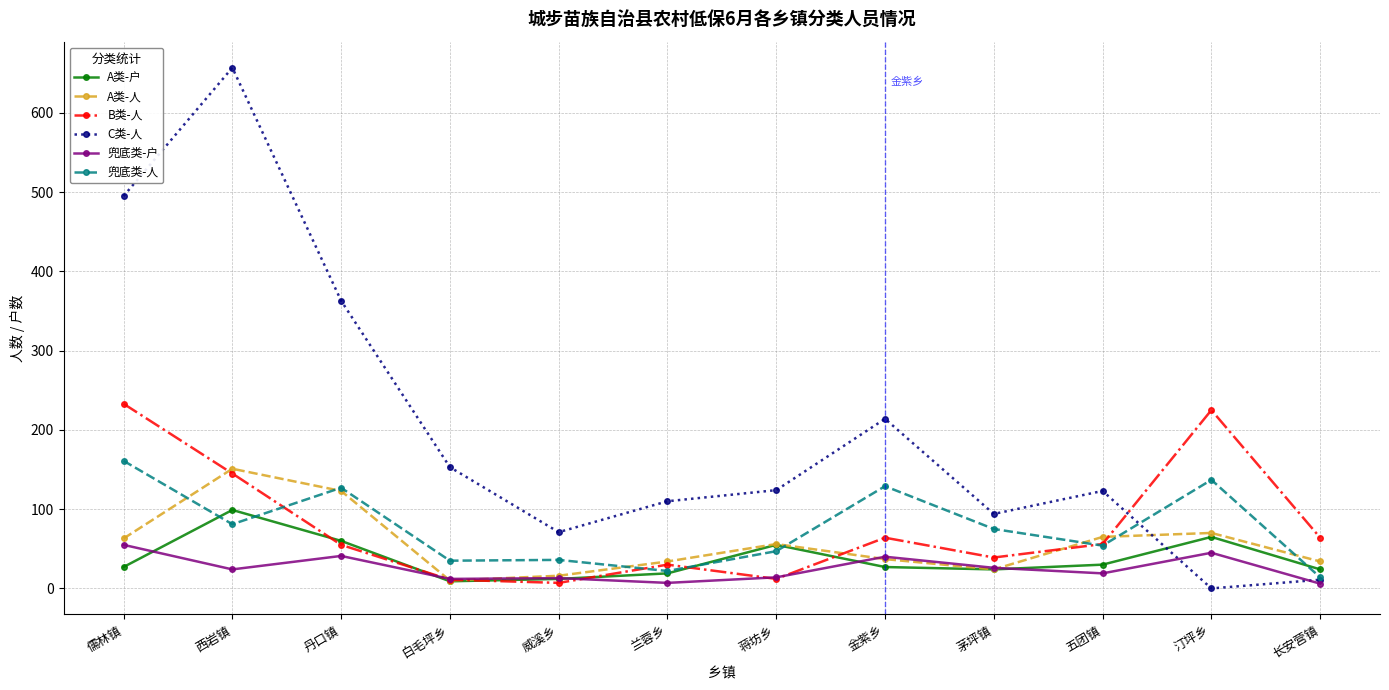

What is the difference between the maximum and second lowest values in the 兜底类-户 series?

48